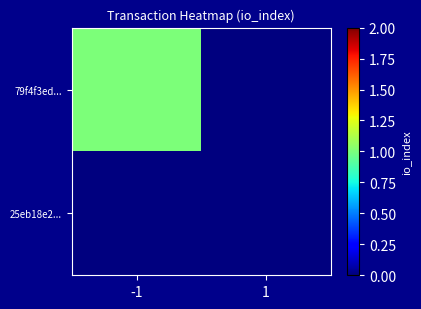

Which series has the largest total across all categories?

79f4f3ed...